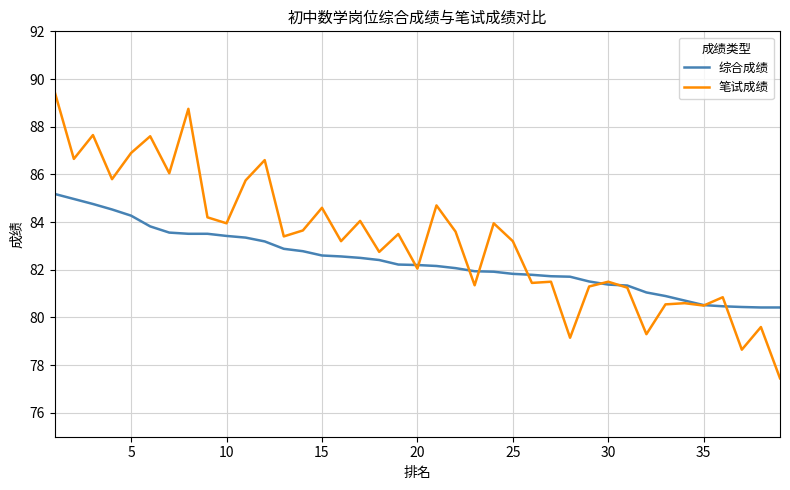

List the series in order of their peak value, highest first.

笔试成绩, 综合成绩